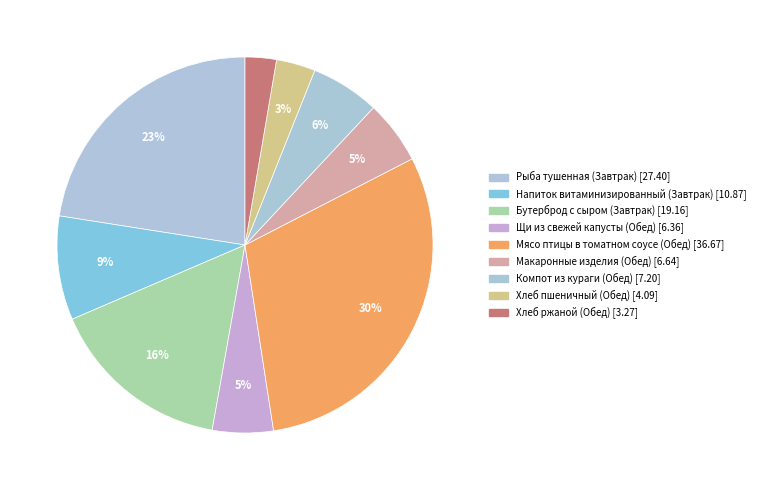

Is Макаронные изделия (Обед) the majority of the pie?

No